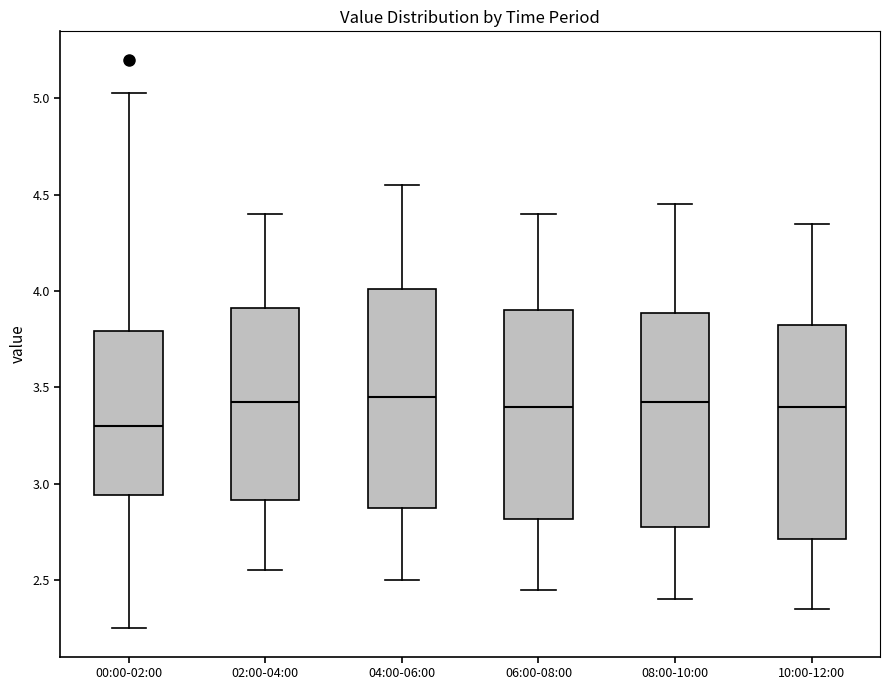

Which box has the lowest median line?

00:00-02:00